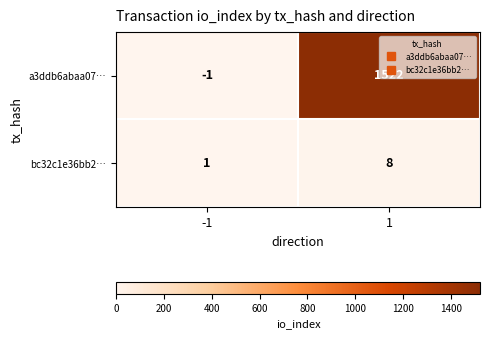

At -1, list the series in order from smallest to largest.

a3ddb6abaa07…, bc32c1e36bb2…